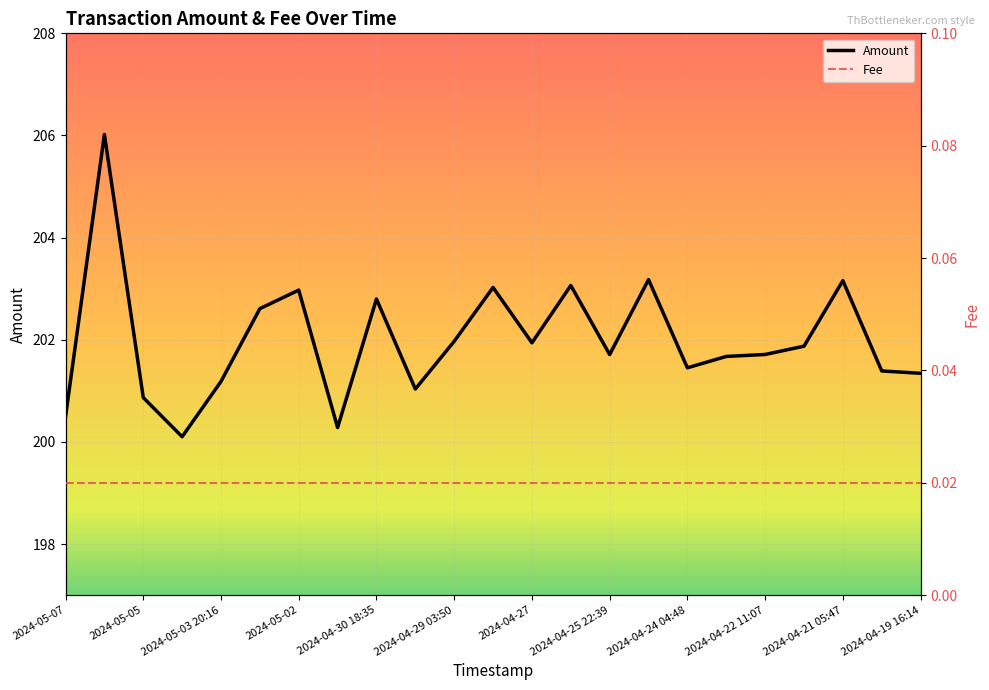

True or false: Amount has a value of 200.9 at 2024-05-05.

True